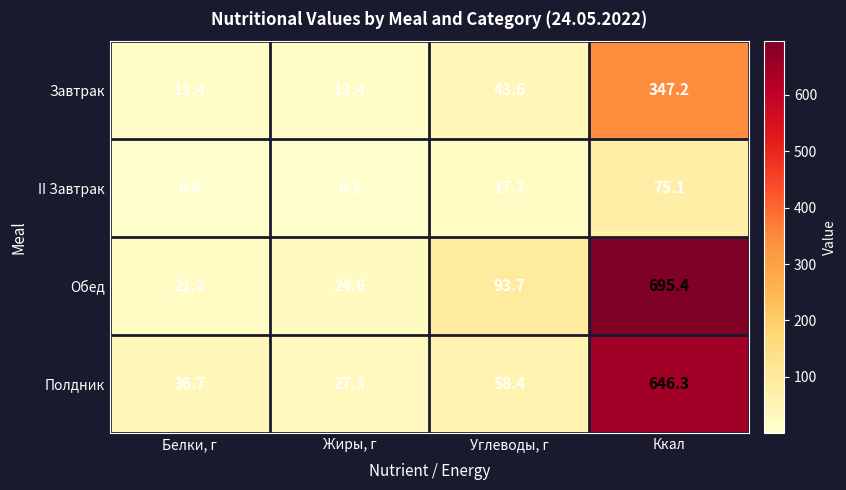

Reading left to right, transcribe all the data shown in this chart.

Завтрак: 11.4	13.4	43.6	347.2
II Завтрак: 0.9	0.2	17.7	75.1
Обед: 21.2	24.6	93.7	695.4
Полдник: 36.7	27.3	58.4	646.3